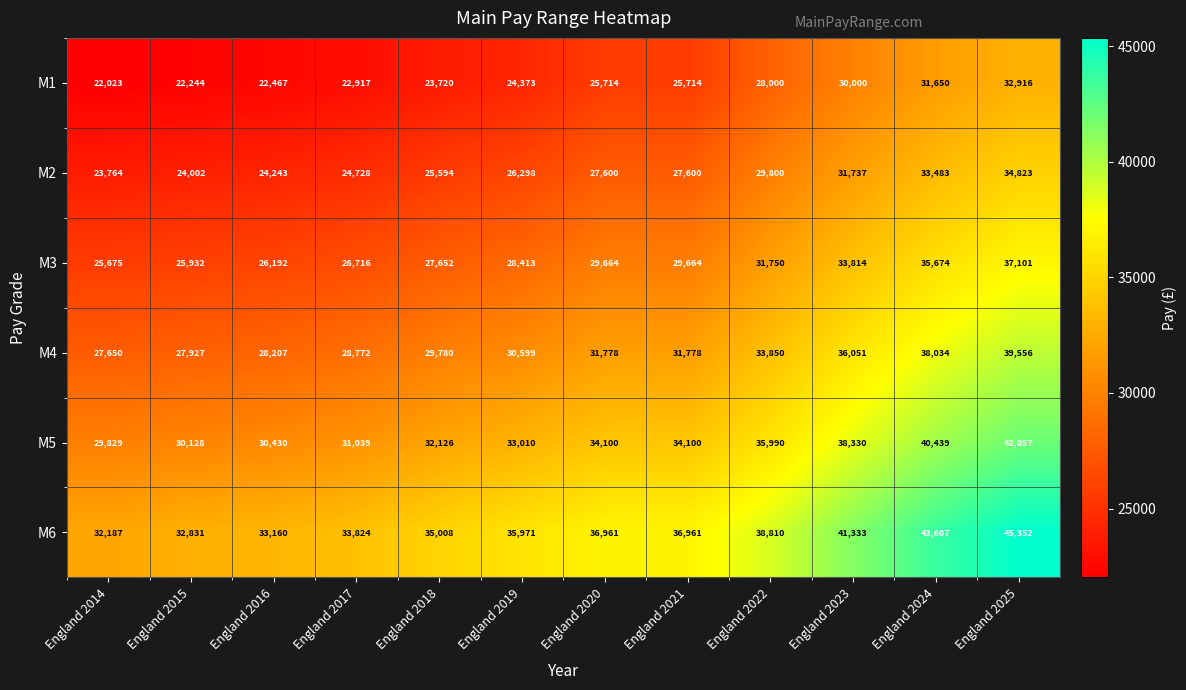

What is the sum of the M3 values at England 2018 and England 2023?

61466